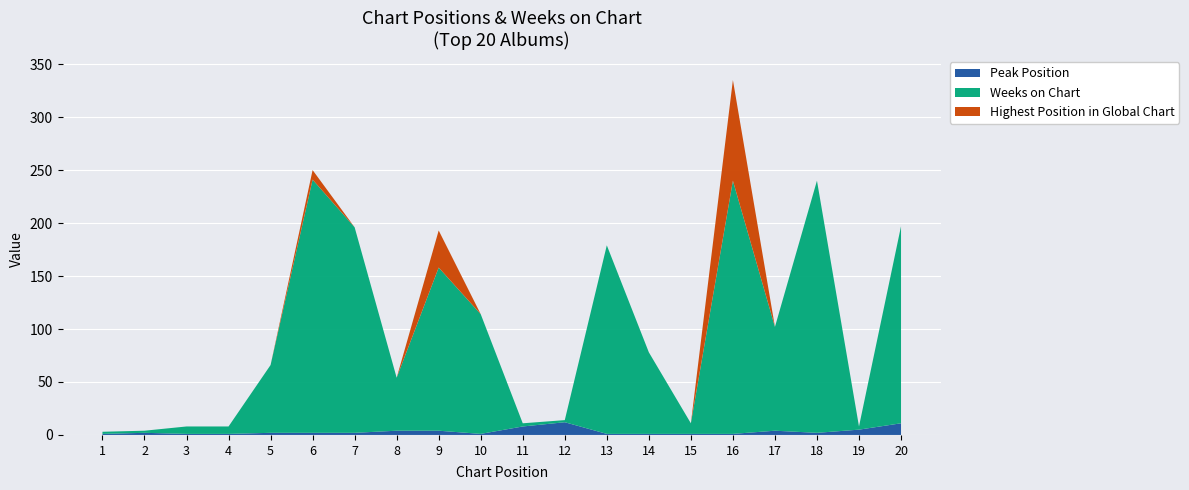

Reading left to right, extract all data points from this chart.

Weeks on Chart: 2	2	7	7	64	239	194	50	154	113	3	2	178	77	10	239	98	238	3	186
Peak Position: 1	2	1	1	2	2	2	4	4	1	8	12	1	1	1	1	4	2	5	11
Highest Position in Global Chart: 0	0	0	0	0	9	0	0	35	0	0	0	0	0	0	95	0	0	0	0